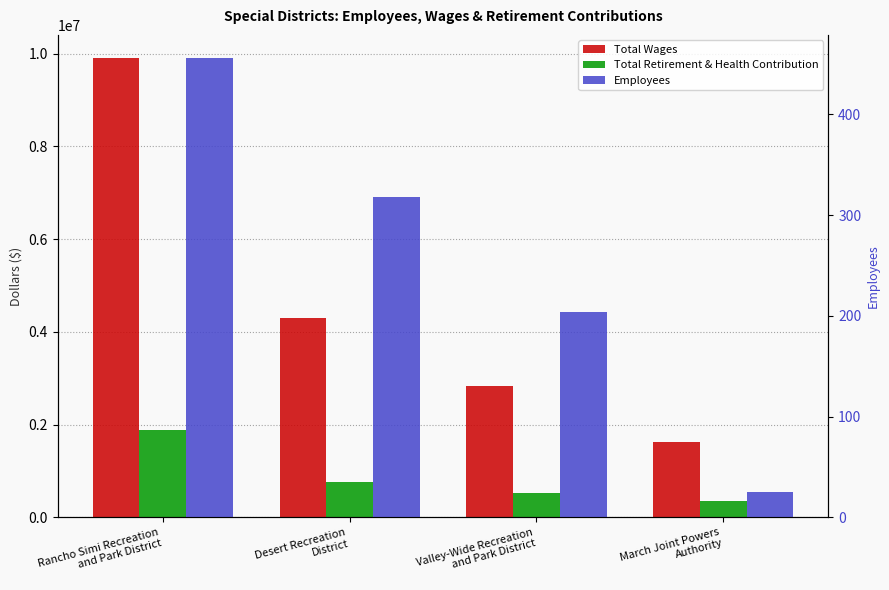

What position from the right is Rancho Simi Recreation
and Park District?

4